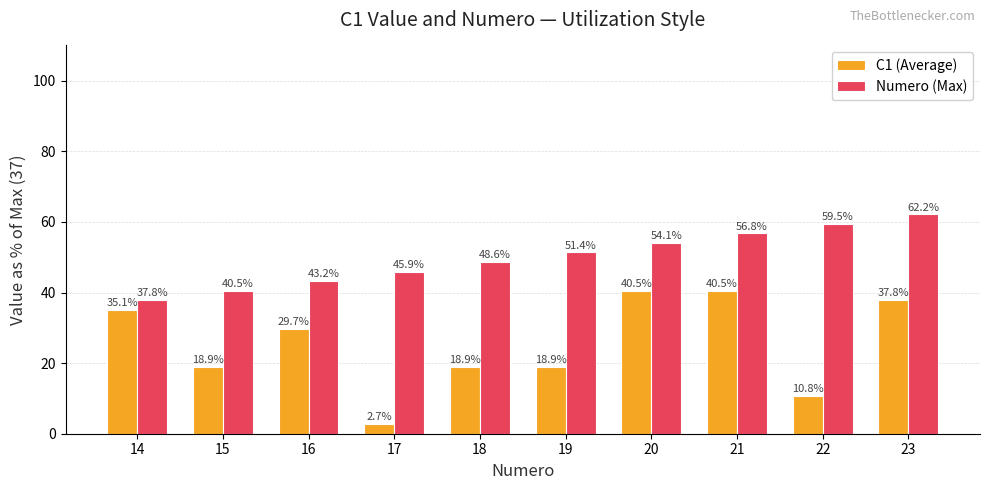

What is the sum of all C1 (Average) values?

254.1